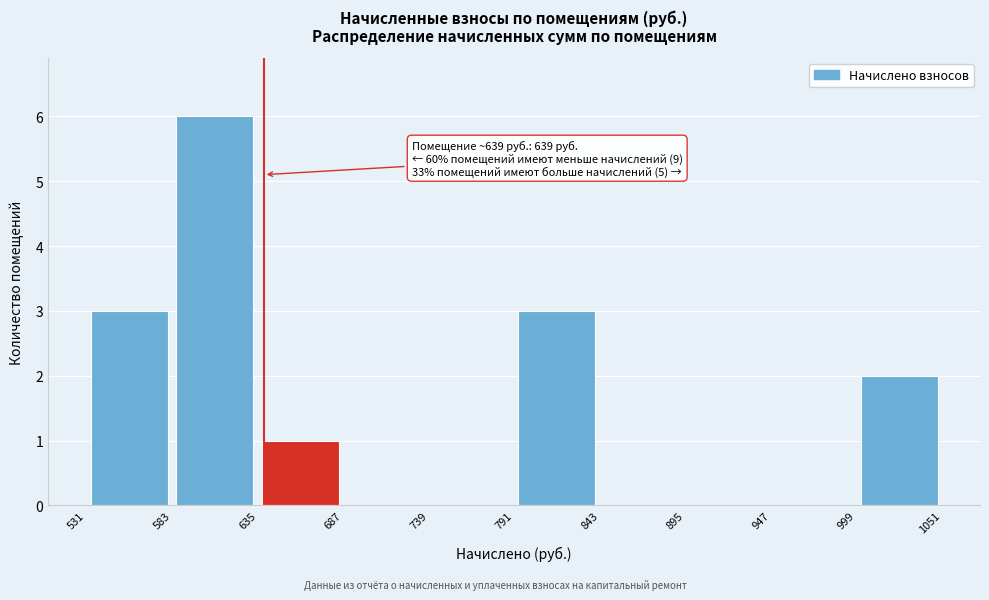

Which range on the x-axis has the tallest bar?

583 to 635